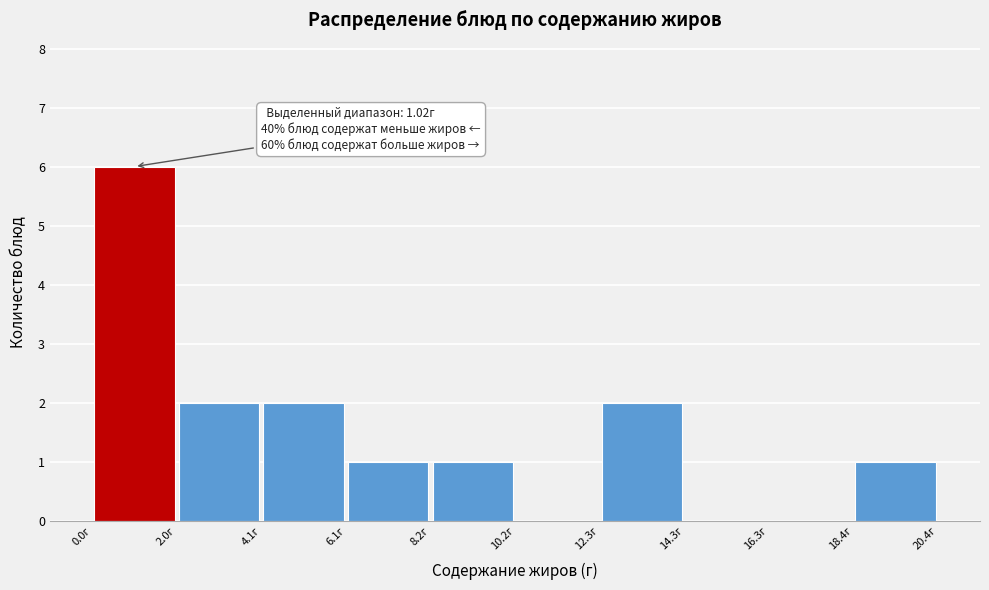

Which range on the x-axis has the tallest bar?

0.0 to 2.0